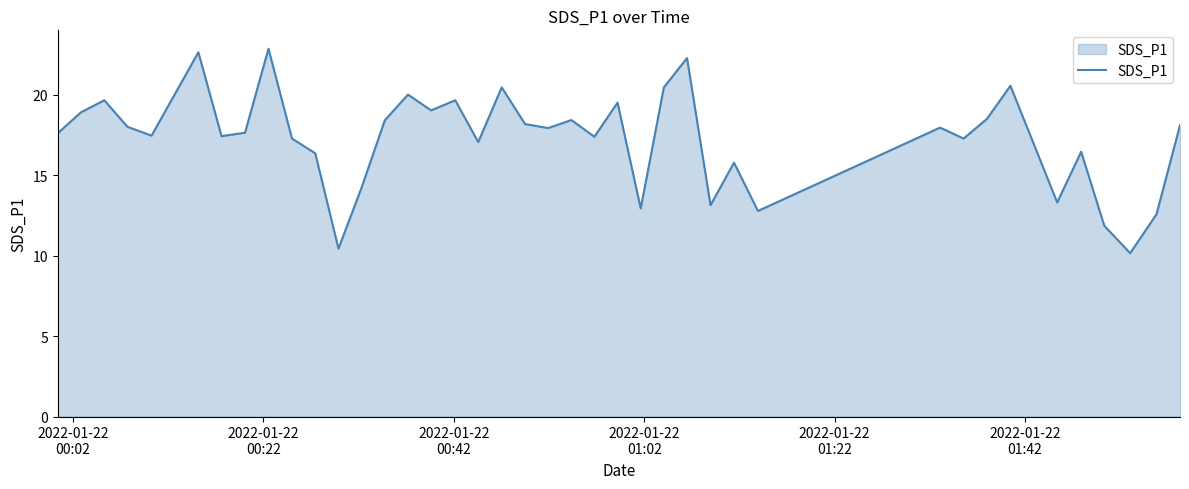

What is the minimum value shown in the chart?

10.2